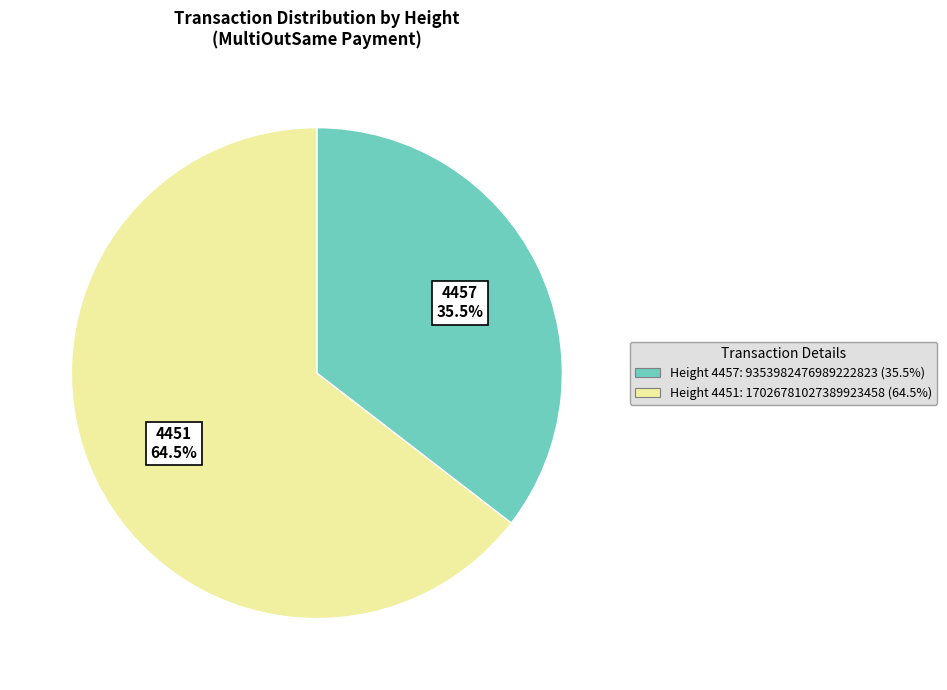

Does any single category account for the majority?

Yes